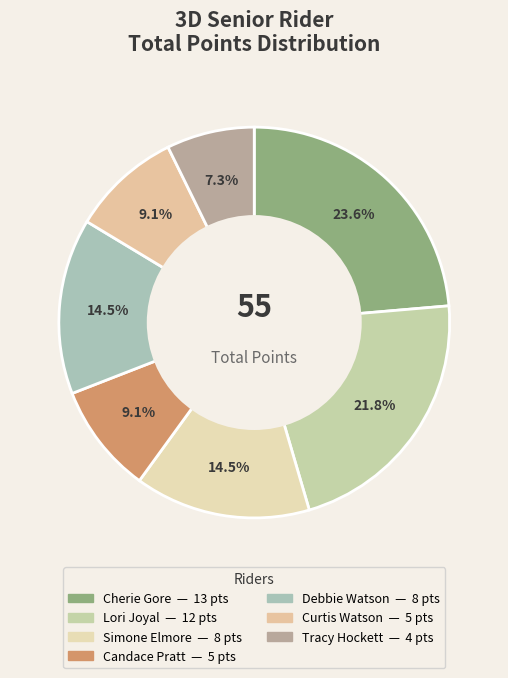

Is it true that Candace Pratt is 1% of the pie?

False